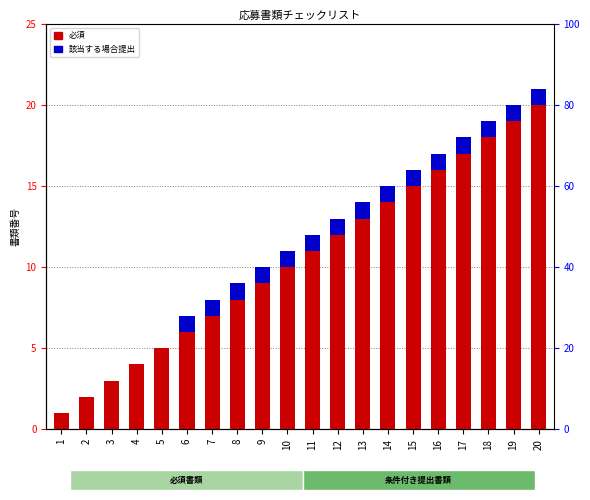

What is the difference between the maximum and second lowest values in the 必須 series?

18